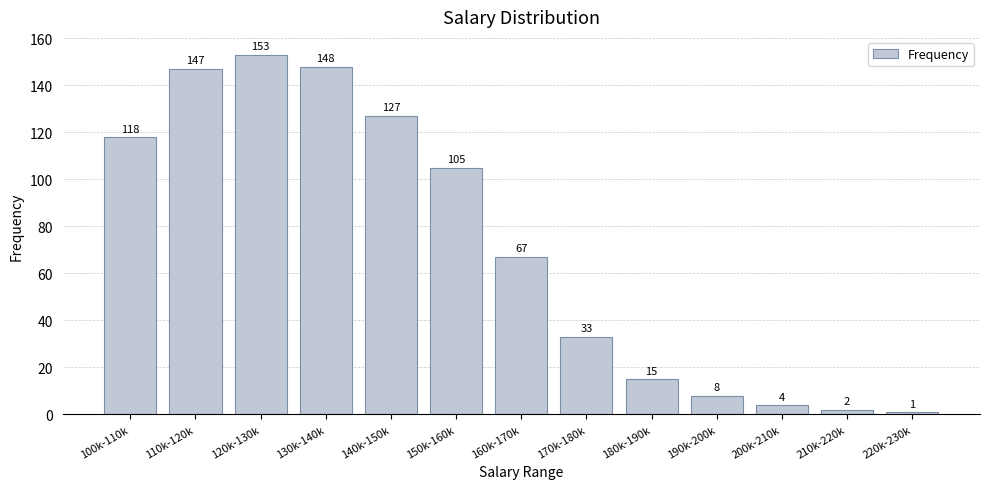

Reading left to right, extract all data points from this chart.

100k-110k=118	110k-120k=147	120k-130k=153	130k-140k=148	140k-150k=127	150k-160k=105	160k-170k=67	170k-180k=33	180k-190k=15	190k-200k=8	200k-210k=4	210k-220k=2	220k-230k=1